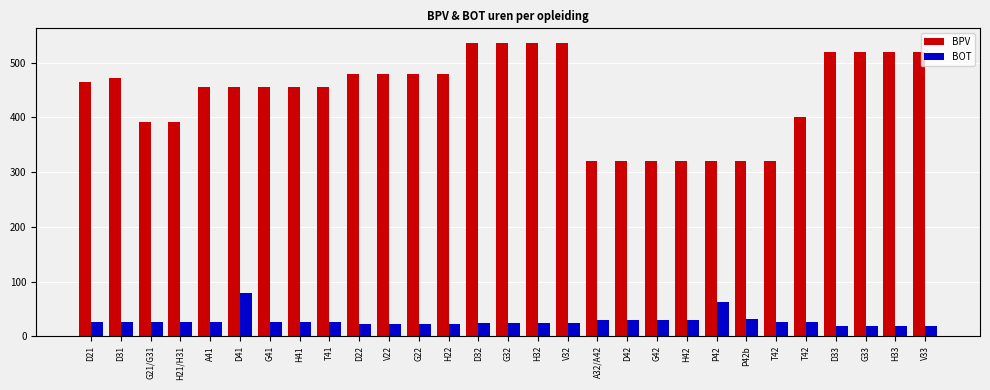

Which label corresponds to the largest value in the chart?

D32